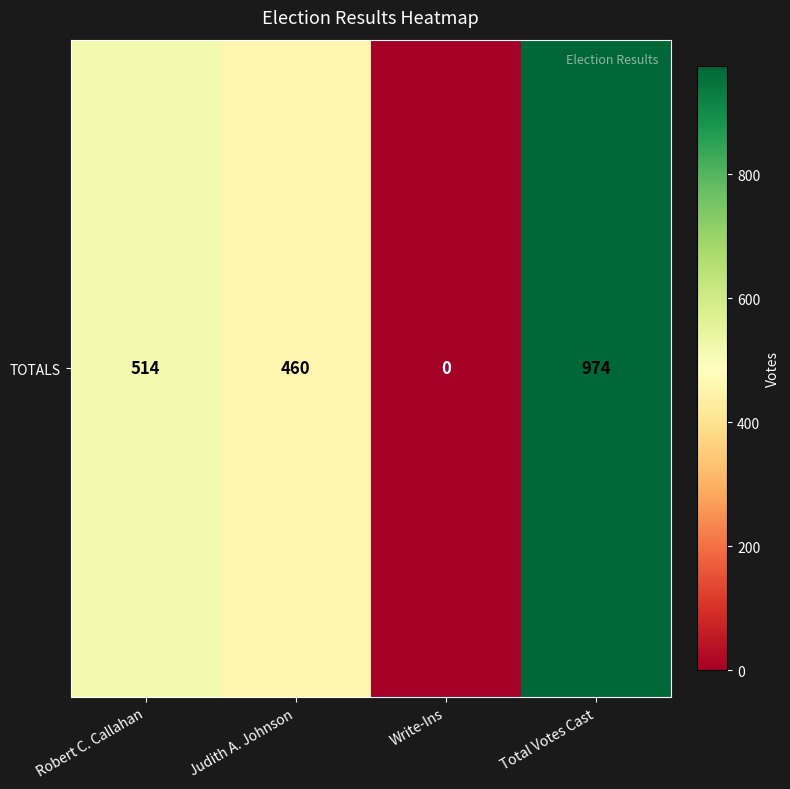

What is the change in value from Robert C. Callahan to Judith A. Johnson?

-54